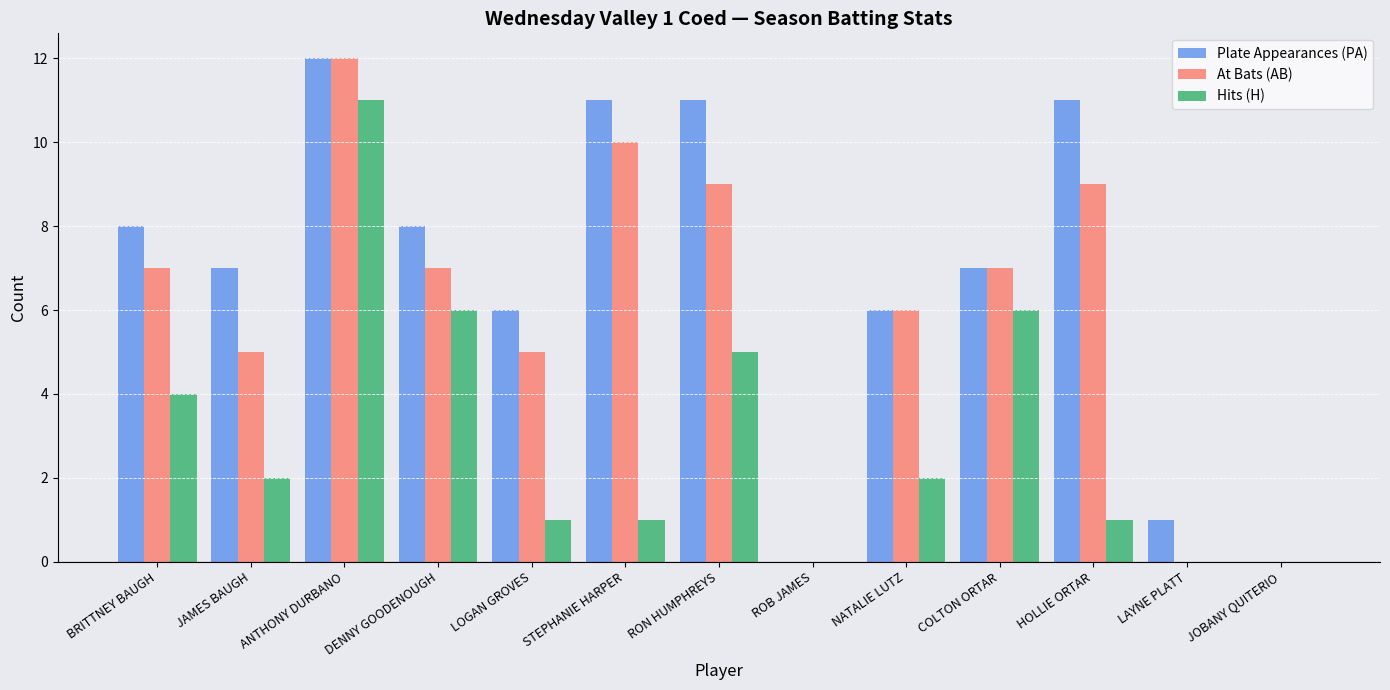

What is the sum of the Plate Appearances (PA) values at RON HUMPHREYS and ROB JAMES?

11